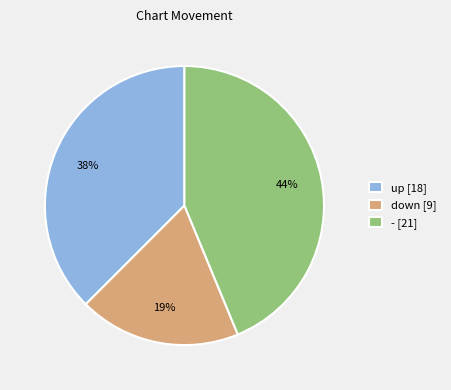

What percentage is the - slice, to the nearest percent?

44%